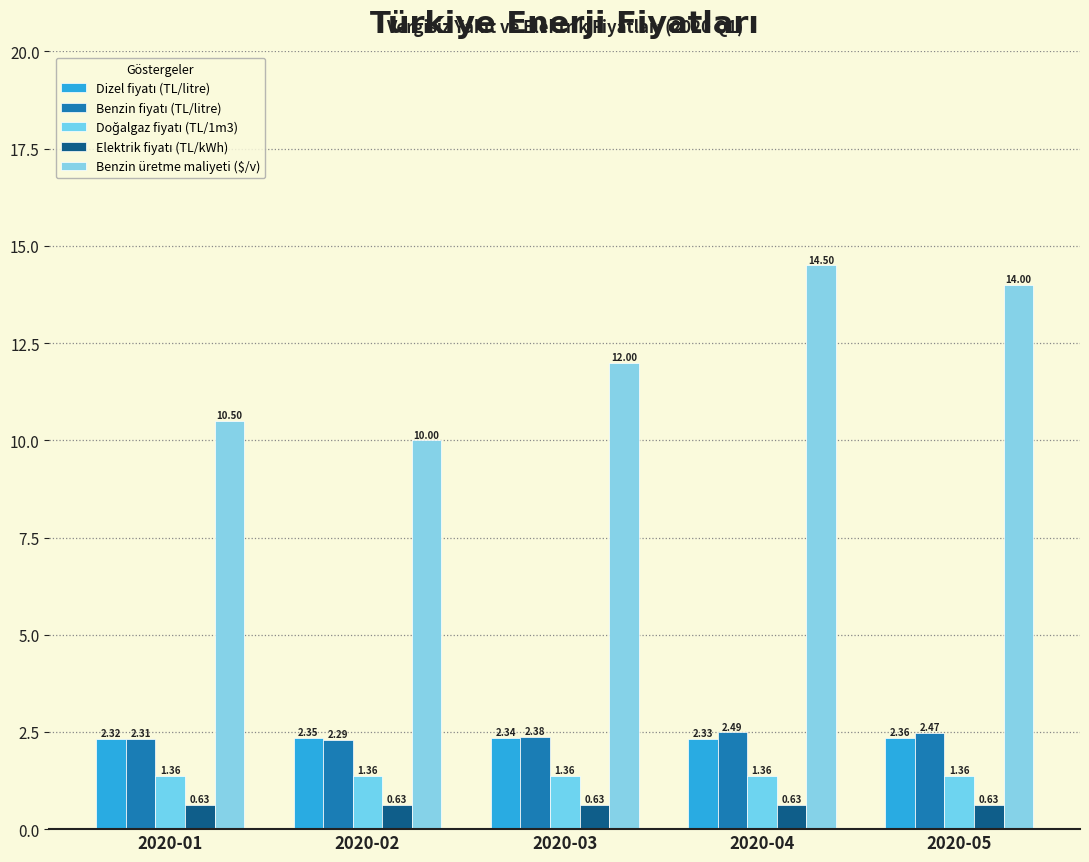

Is it true that Benzin üretme maliyeti ($/v) equals 5.9 at 2020-02?

False